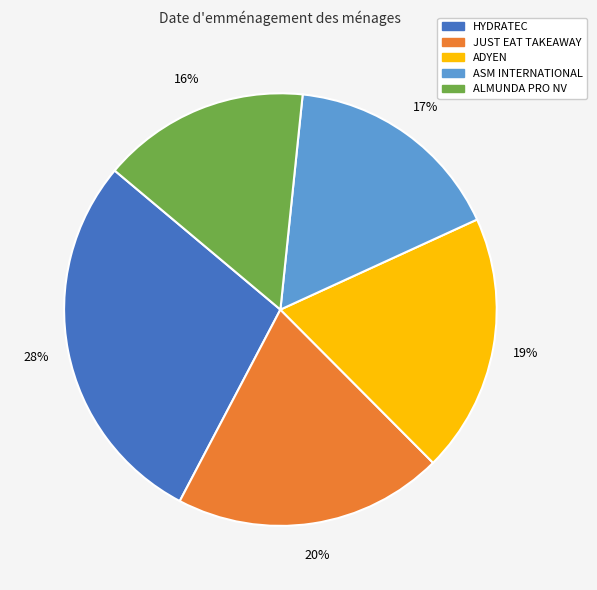

What percentage is the ALMUNDA PRO NV slice, to the nearest percent?

16%